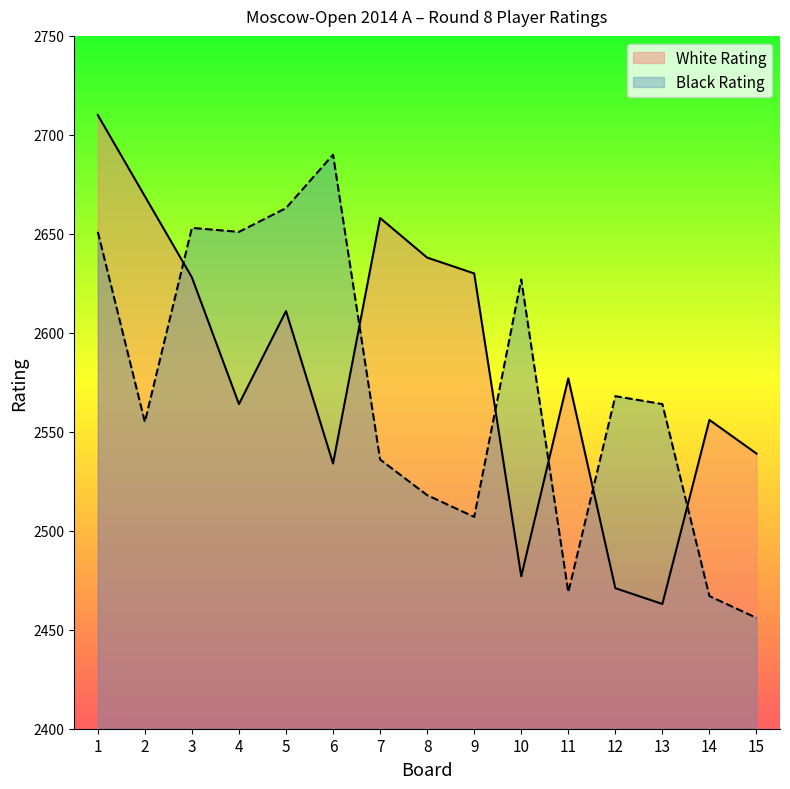

True or false: Black Rating and White Rating intersect in this chart.

True